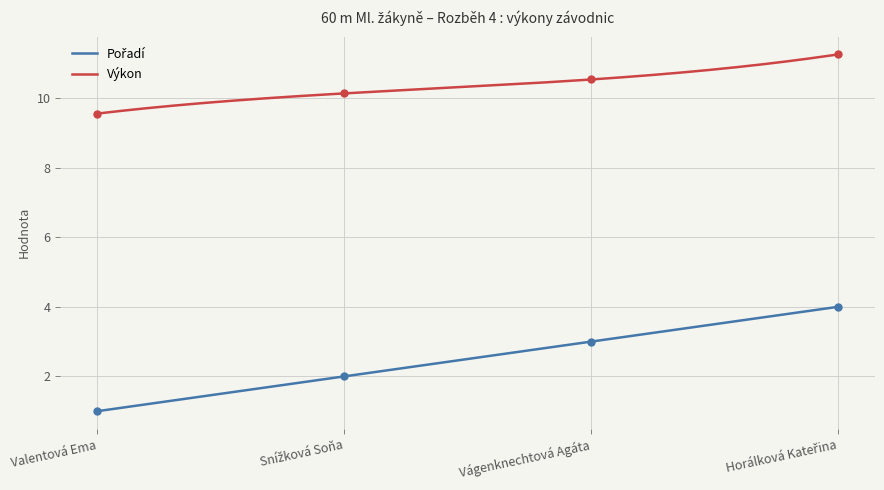

Which series reaches the minimum Y coordinate?

Pořadí